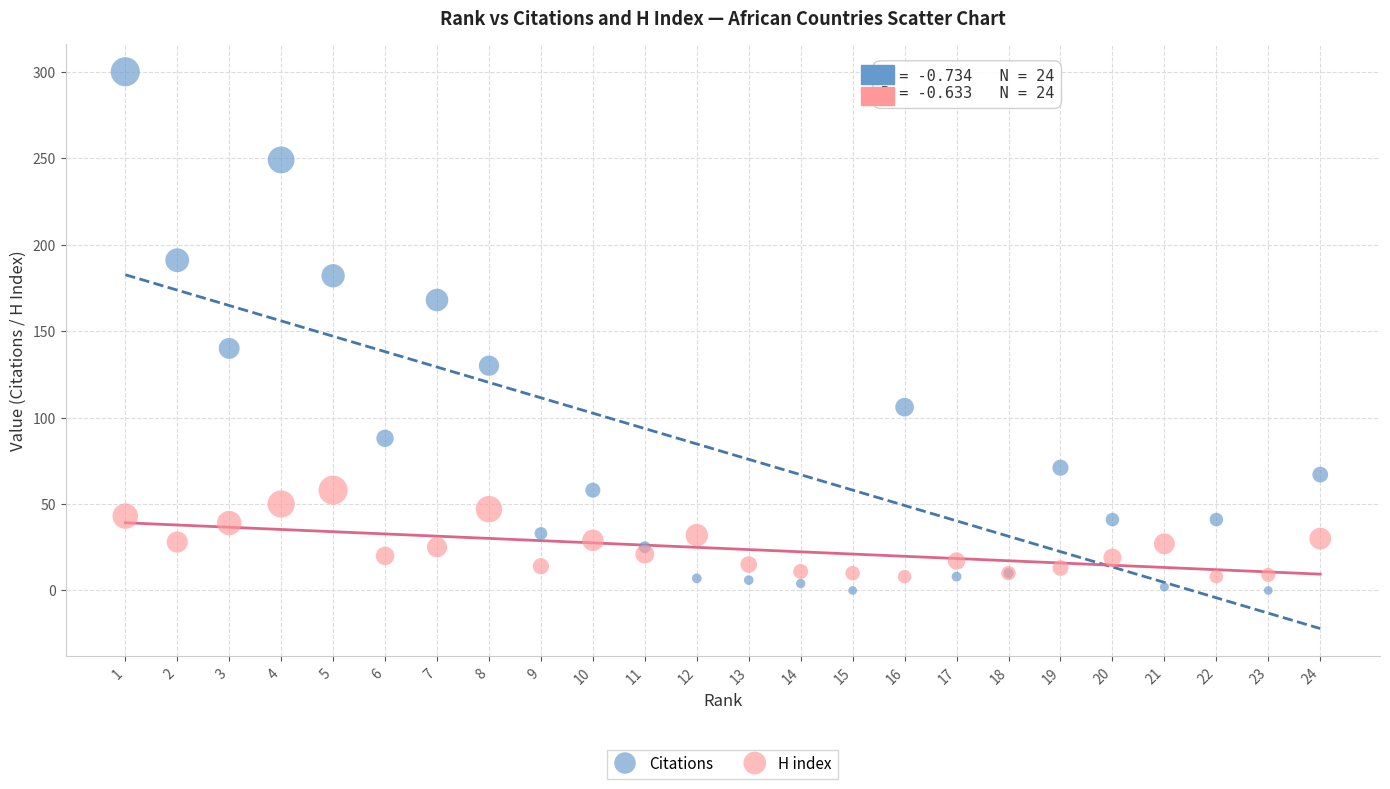

What are all the series names shown in the legend?

Citations, H index